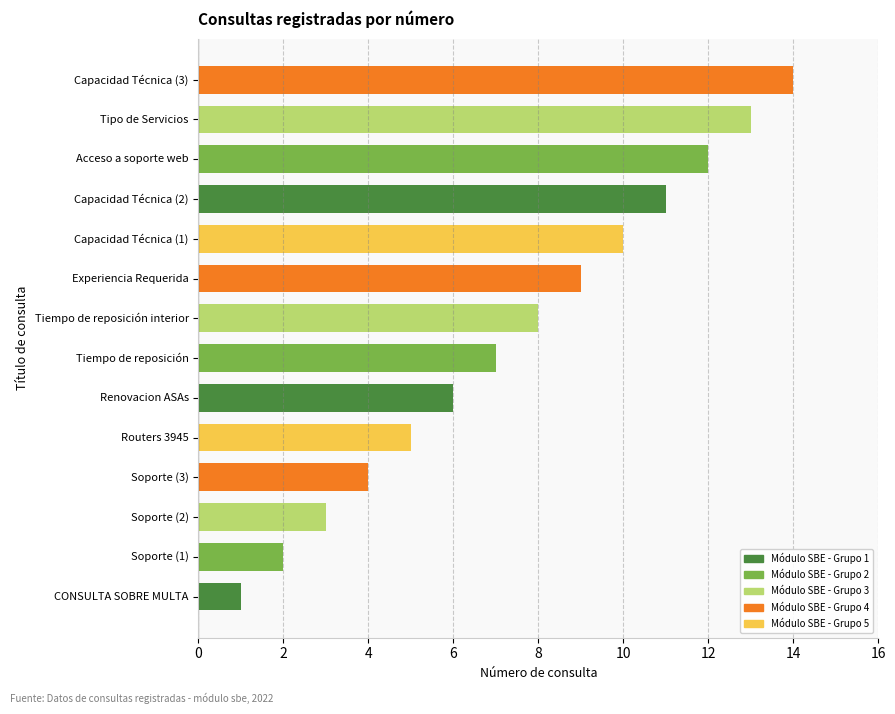

The value at Capacidad Técnica (2) is 3. True or false?

False